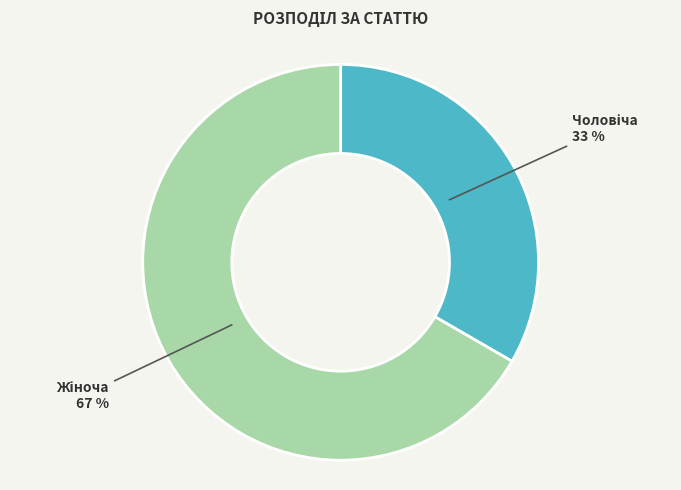

How many slices are in this pie chart?

2